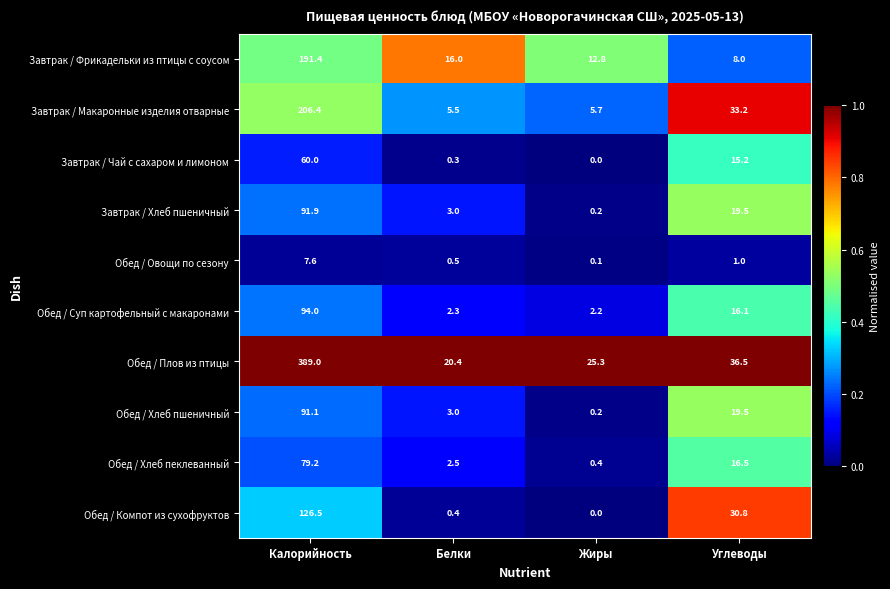

Count the number of data series in this chart.

10